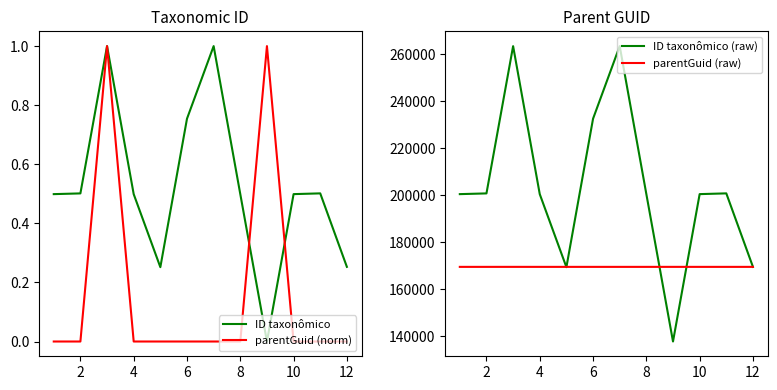

How many positive values does the ID taxonômico series have?

11